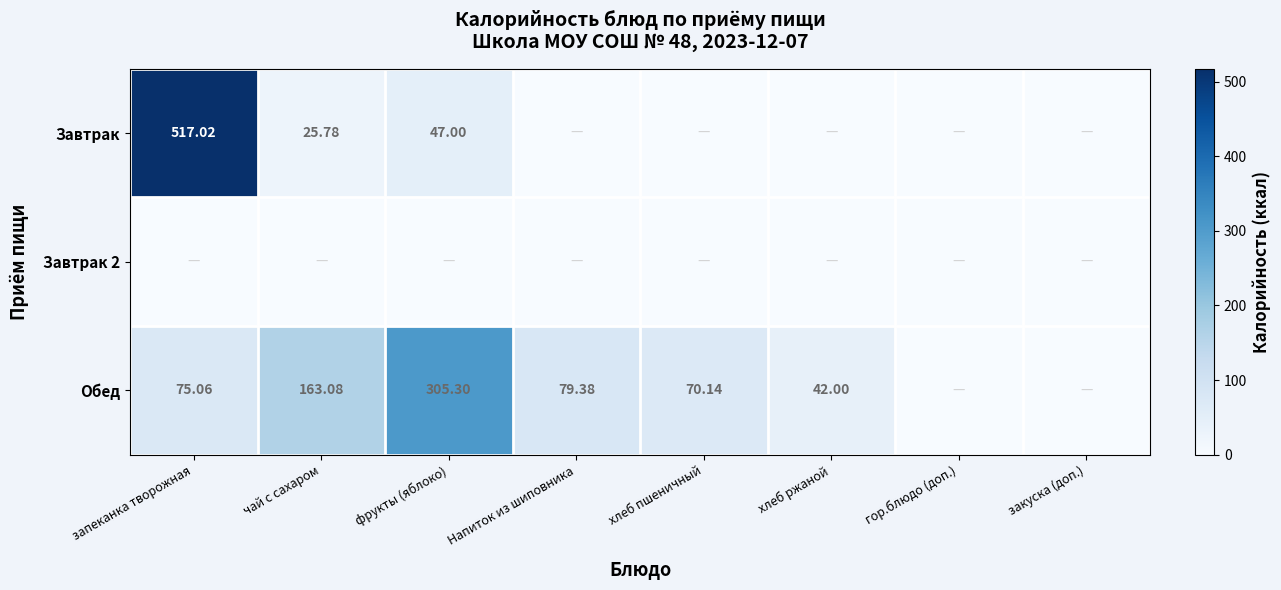

Rank the series at чай с сахаром from lowest to highest value.

Завтрак 2, Завтрак, Обед